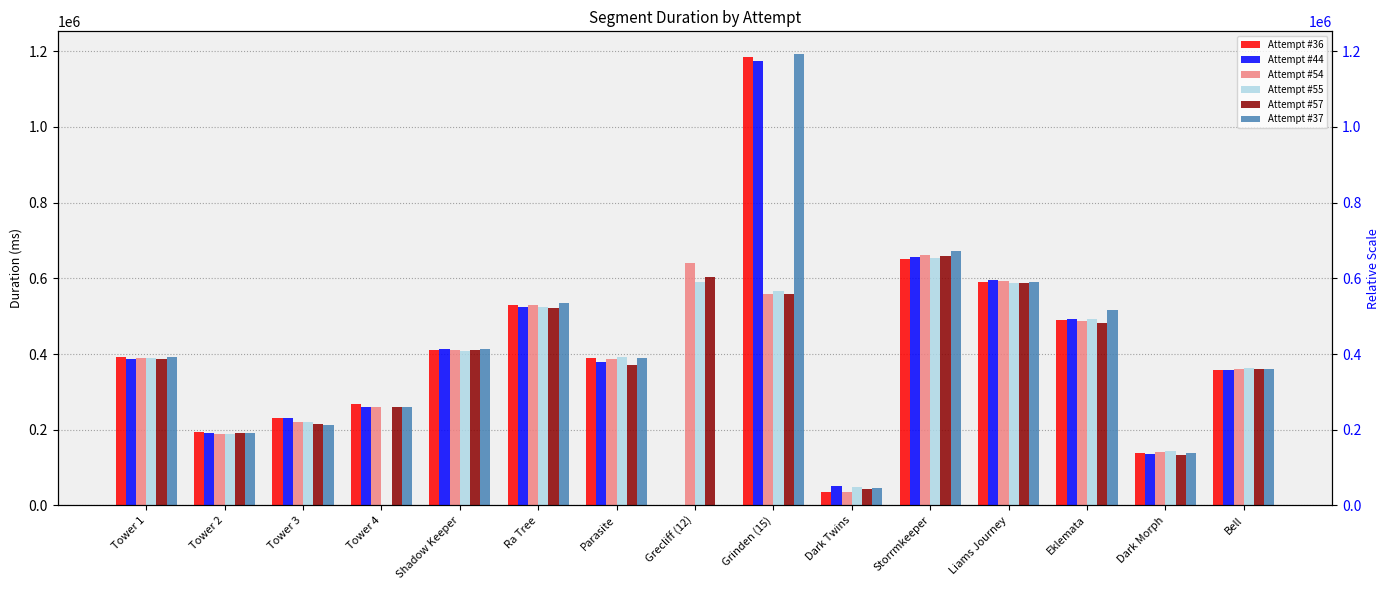

Between Grinden (15) and Tower 4, which is larger?

Grinden (15)